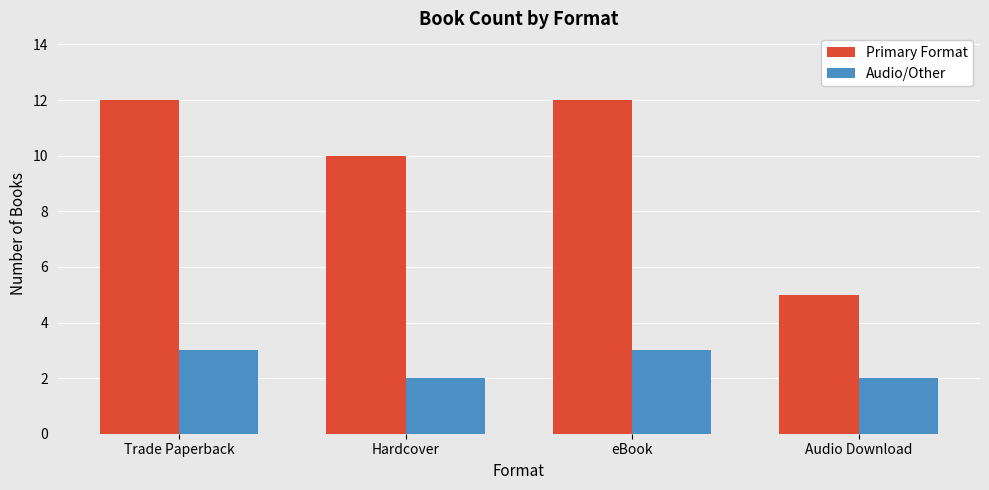

Count the Primary Format values in the range 10 to 12.

3